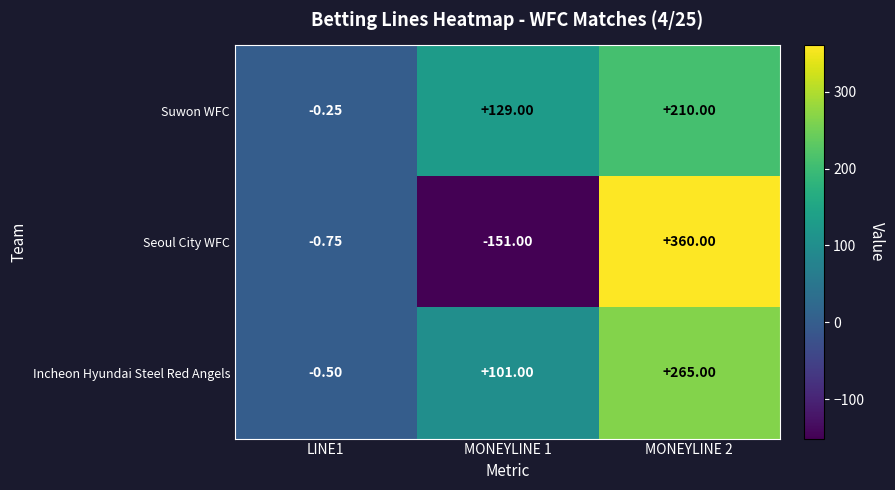

Is the value of Seoul City WFC at LINE1 greater than the value of Suwon WFC at LINE1?

No